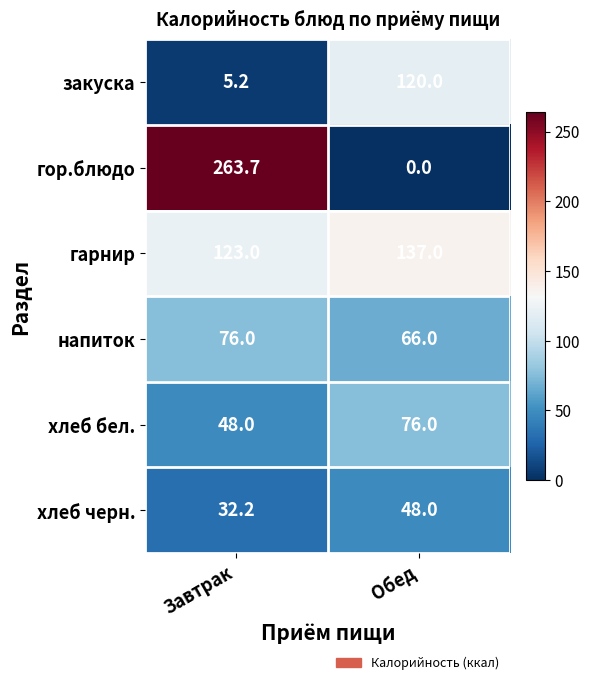

What is the highest value of the закуска series?

120.0